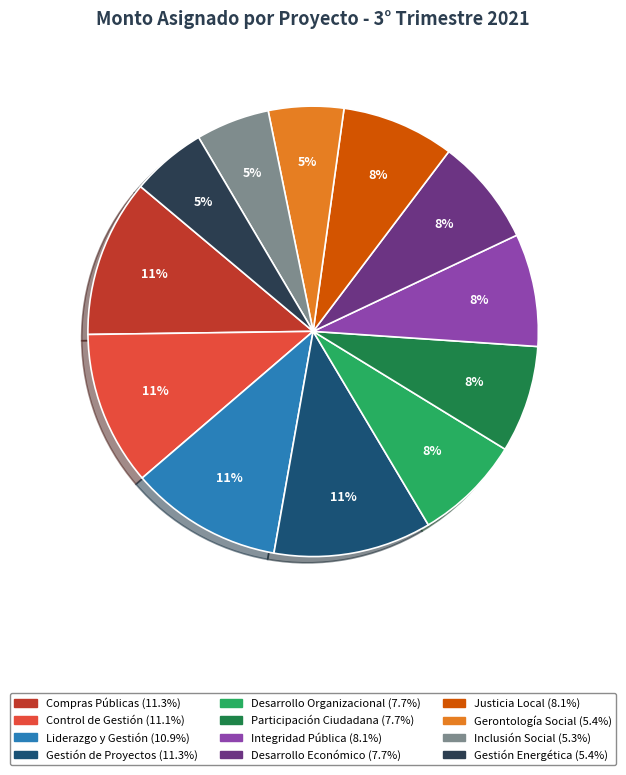

Count the number of slices in the pie.

12